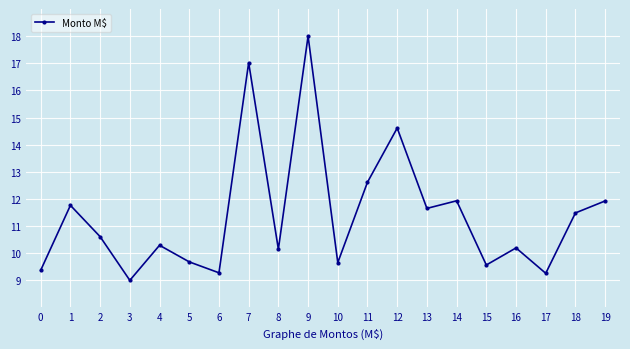

Approximately how many times larger is the value at 12 compared to 1?

1.2